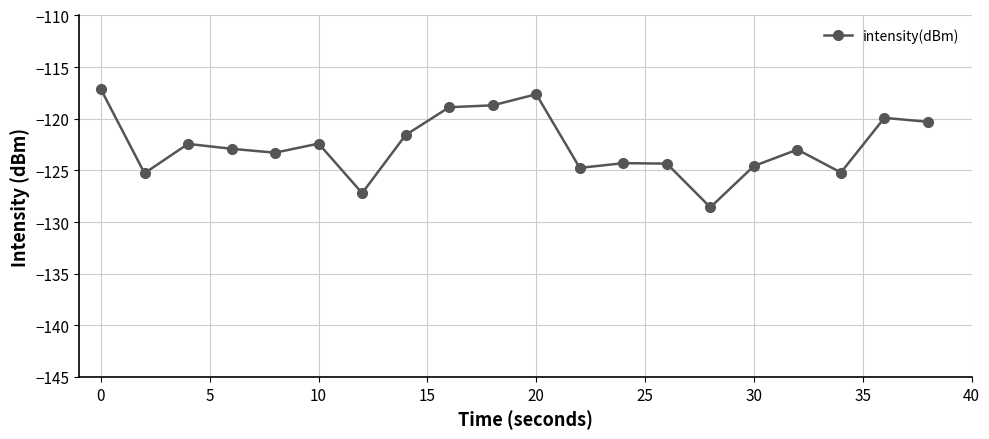

What is the value of the 9th point from the left?

-118.9